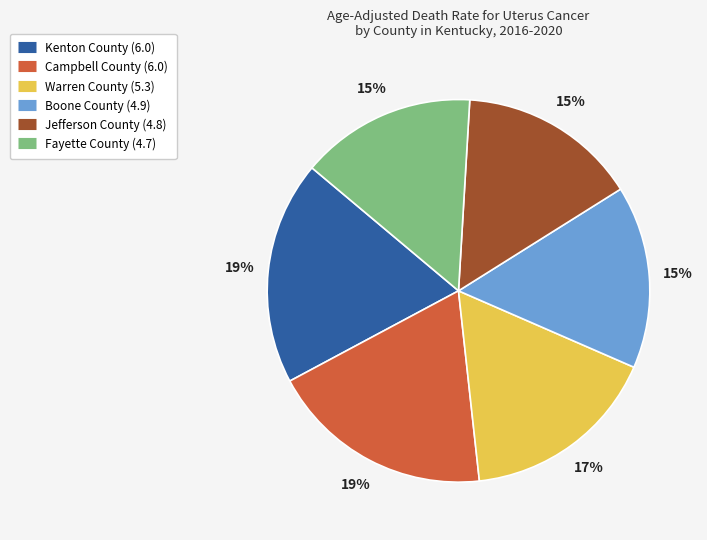

To the nearest percent, what is the difference between the largest and smallest slice percentages?

4%